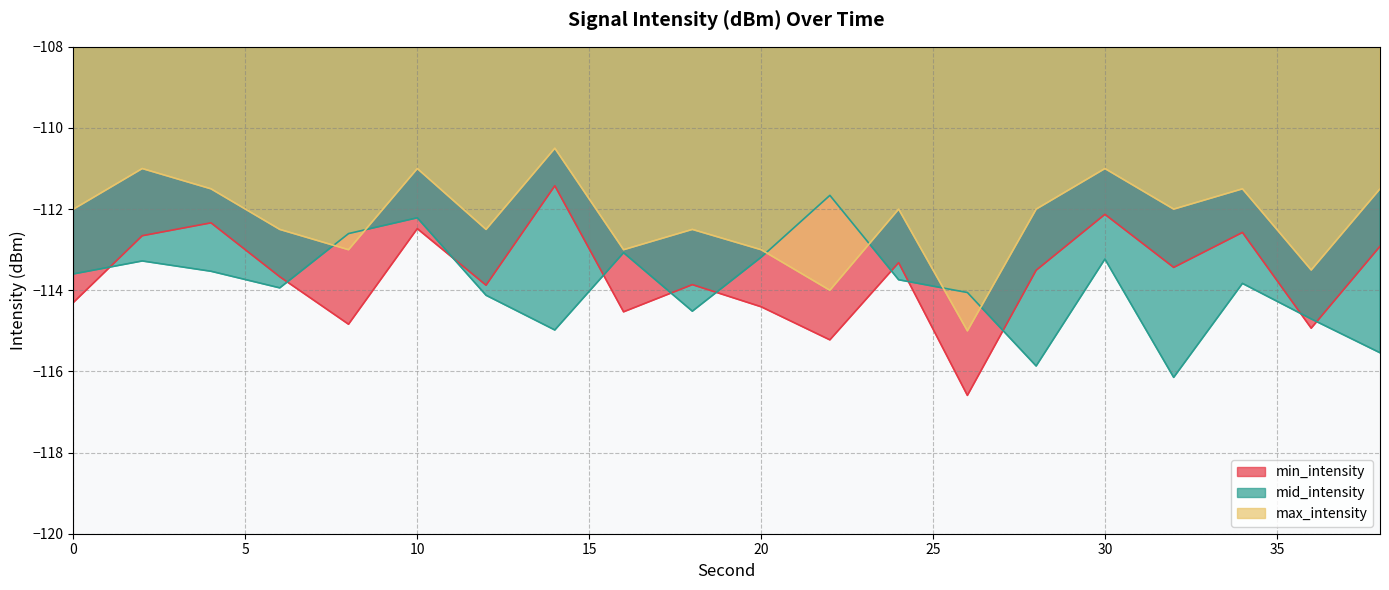

How many interior local valleys does the min_intensity series have?

7